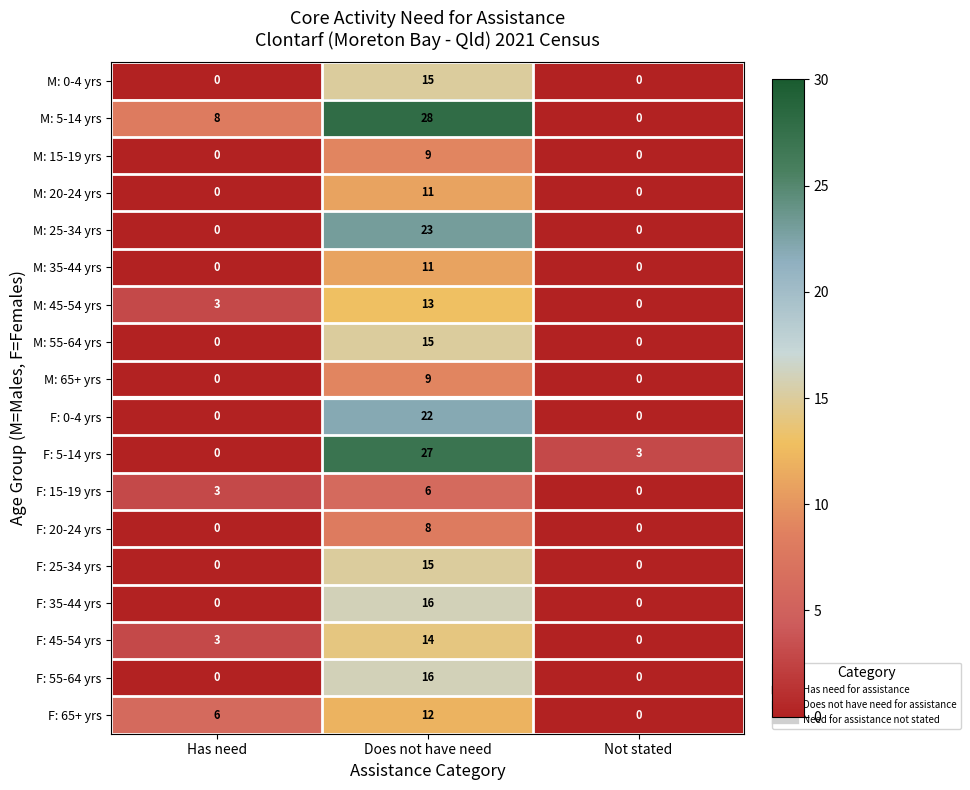

What is the sum of all M: 5-14 yrs values?

36